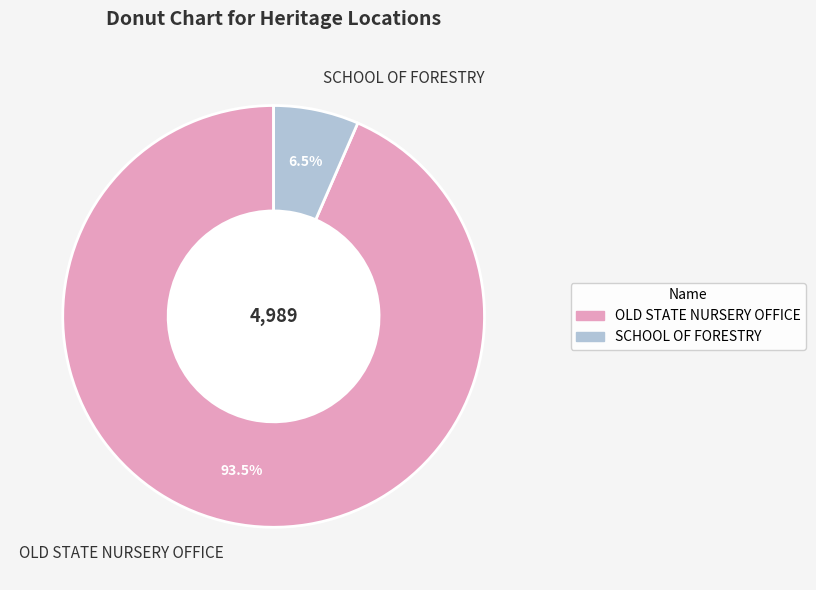

Is the sum of OLD STATE NURSERY OFFICE and SCHOOL OF FORESTRY greater than half?

Yes